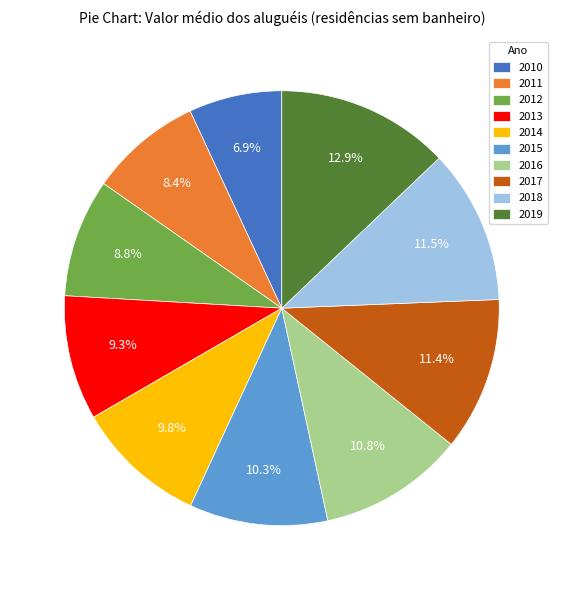

To the nearest percent, what is the combined percentage of 2011 and 2012?

17%